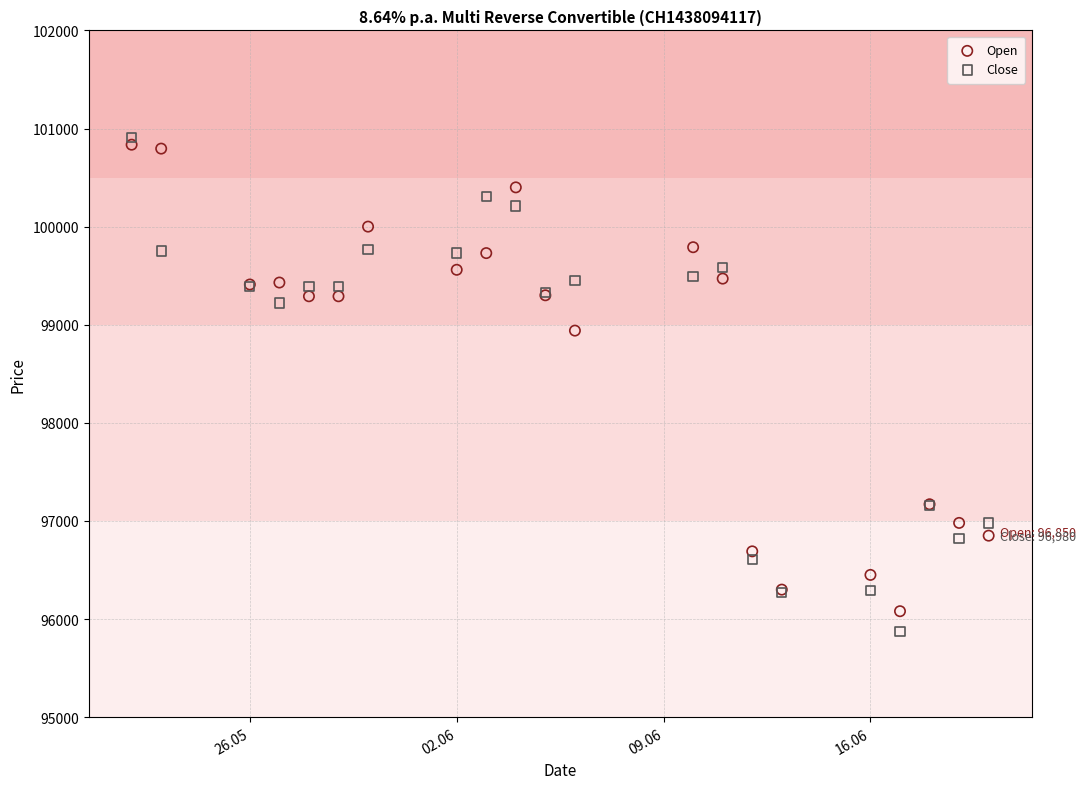

Which series has the widest spread of Y values?

Close